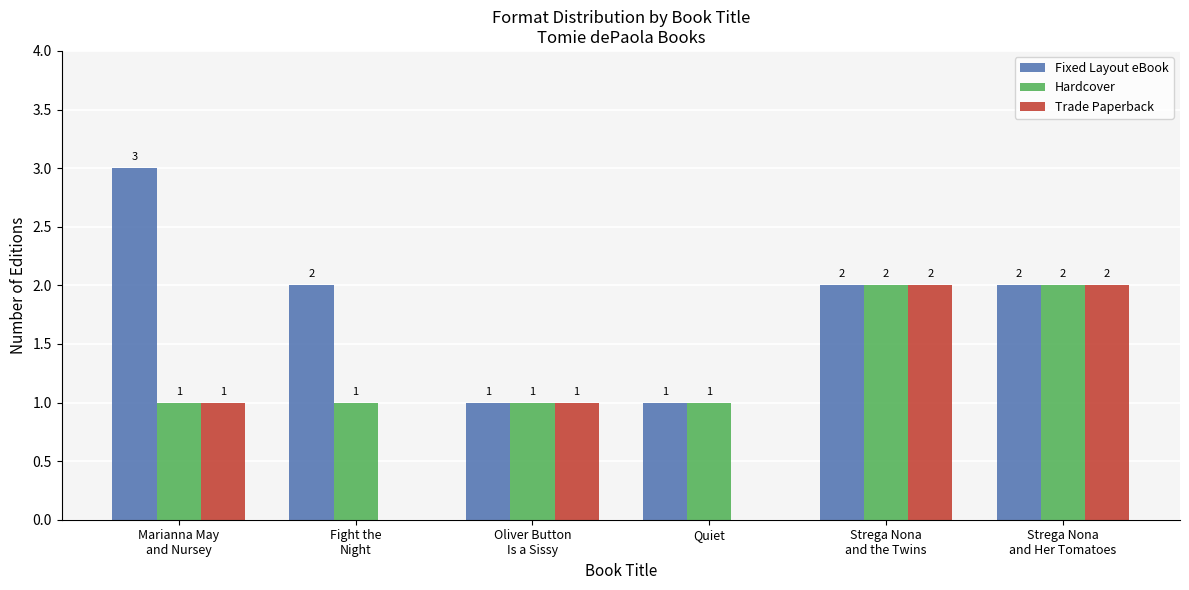

Which series has the largest total across all categories?

Fixed Layout eBook